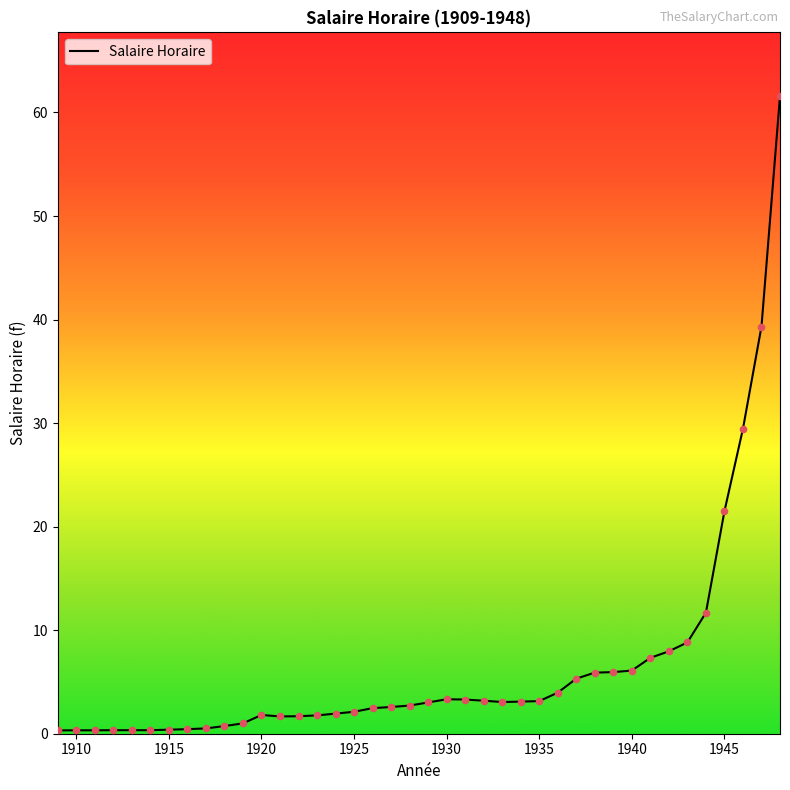

What is the greatest value displayed?

61.6